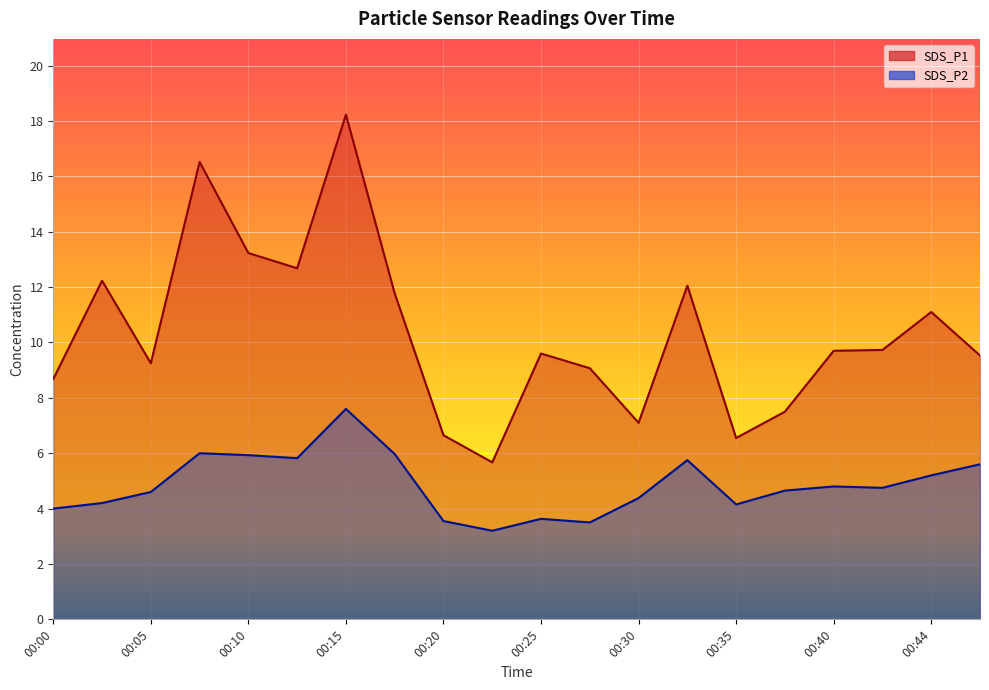

How many interior local valleys does the SDS_P1 series have?

5